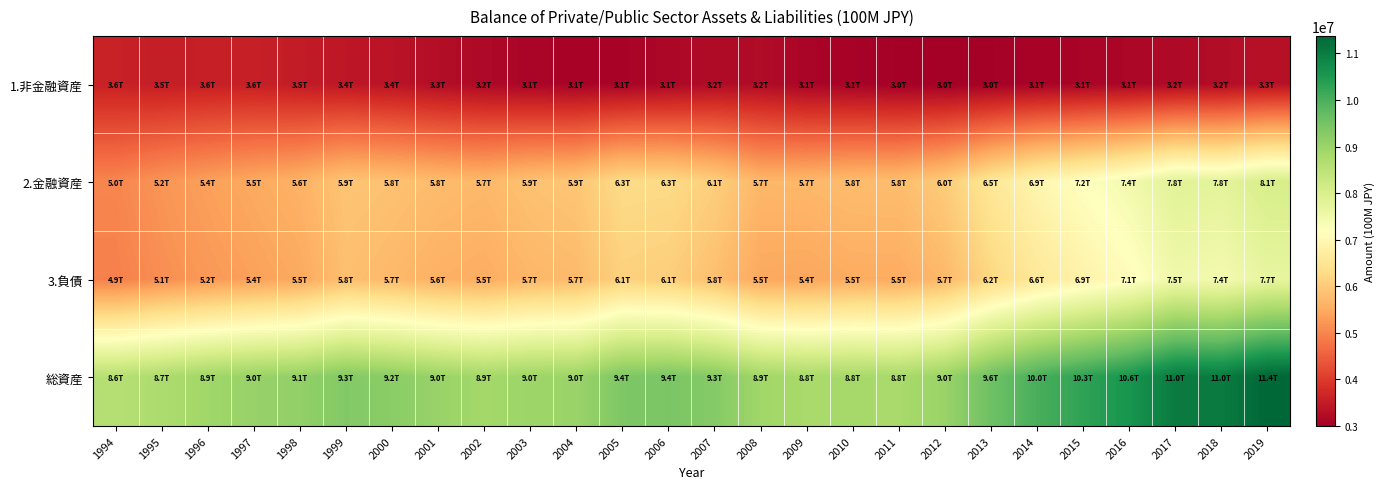

Rank the series by their maximum value, from lowest to highest.

1.非金融資産, 3.負債, 2.金融資産, 総資産